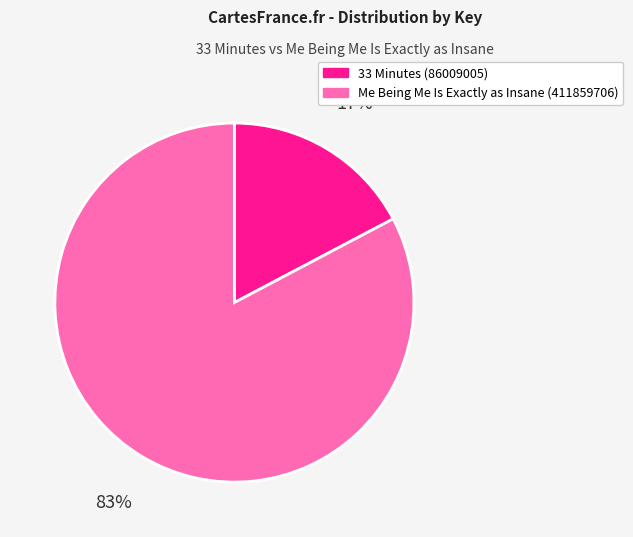

To the nearest percent, what is the combined percentage of Me Being Me Is Exactly as Insane (411859706) and 33 Minutes (86009005)?

100%